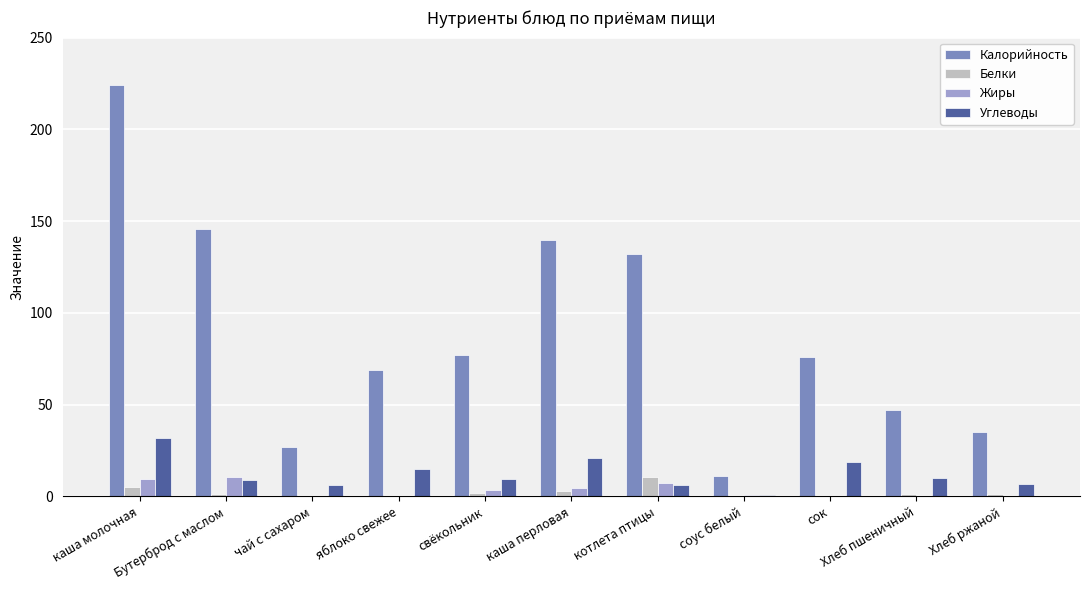

What is the sum of all Калорийность values?

983.8